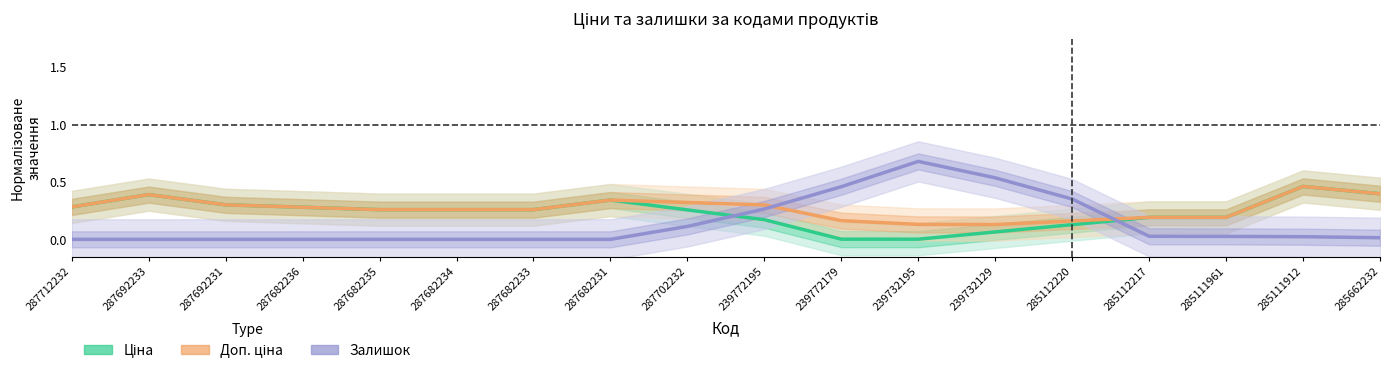

Reading left to right, what are all the values shown in this chart?

Ціна: 287712232=0.3	287692233=0.4	287692231=0.3	287682236=0.3	287682235=0.3	287682234=0.3	287682233=0.3	287682231=0.3	287702232=0.3	239772195=0.2	239772179=0.0	239732195=0.0	239732129=0.1	285112220=0.1	285112217=0.2	285111961=0.2	285111912=0.5	285662232=0.4
Доп. ціна: 287712232=0.3	287692233=0.4	287692231=0.3	287682236=0.3	287682235=0.3	287682234=0.3	287682233=0.3	287682231=0.3	287702232=0.3	239772195=0.3	239772179=0.2	239732195=0.1	239732129=0.1	285112220=0.2	285112217=0.2	285111961=0.2	285111912=0.5	285662232=0.4
Залишок: 287712232=0.0	287692233=0.0	287692231=0.0	287682236=0.0	287682235=0.0	287682234=0.0	287682233=0.0	287682231=0.0	287702232=0.1	239772195=0.3	239772179=0.5	239732195=0.7	239732129=0.5	285112220=0.4	285112217=0.0	285111961=0.0	285111912=0.0	285662232=0.0